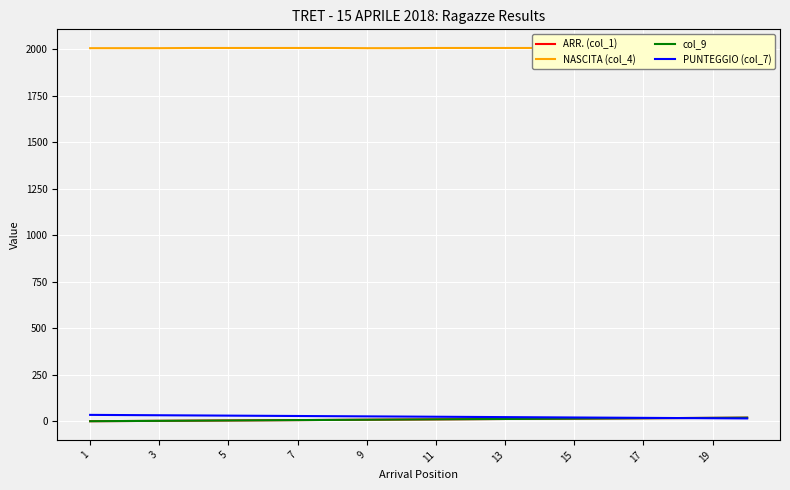

True or false: col_9 has a value of 20 at 19.

True